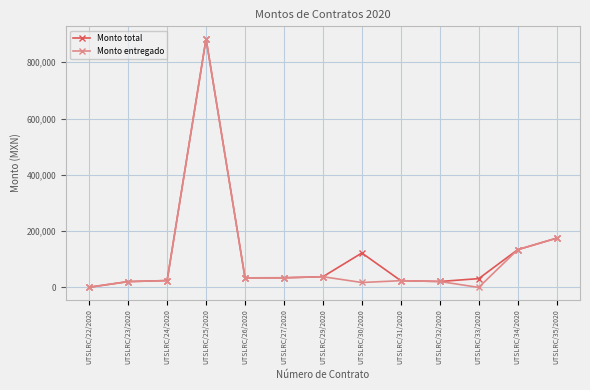

What is the total value across all series at UTSLRC/26/2020?

68040